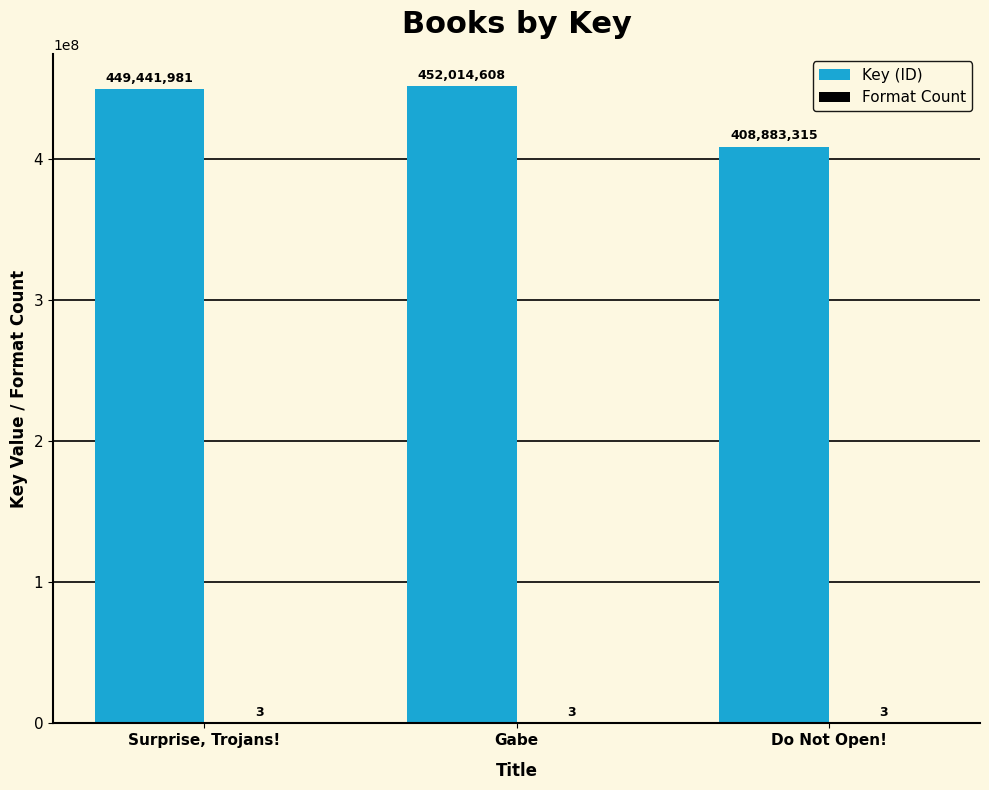

At which category is the sum across all series the highest?

Gabe